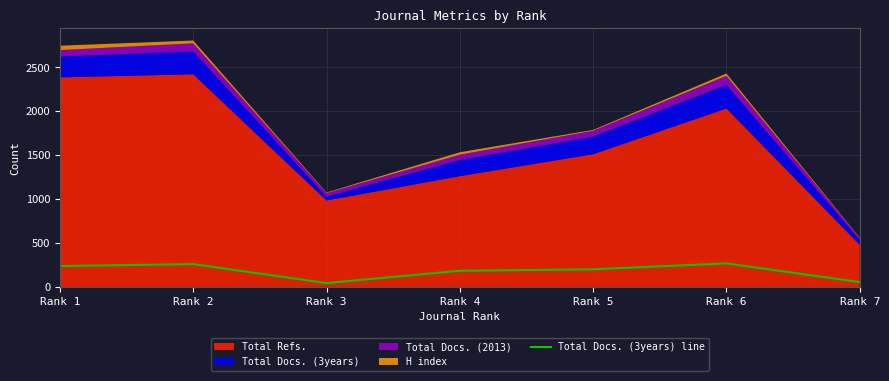

What is the sum of the values at Rank 7 and Rank 3?

99